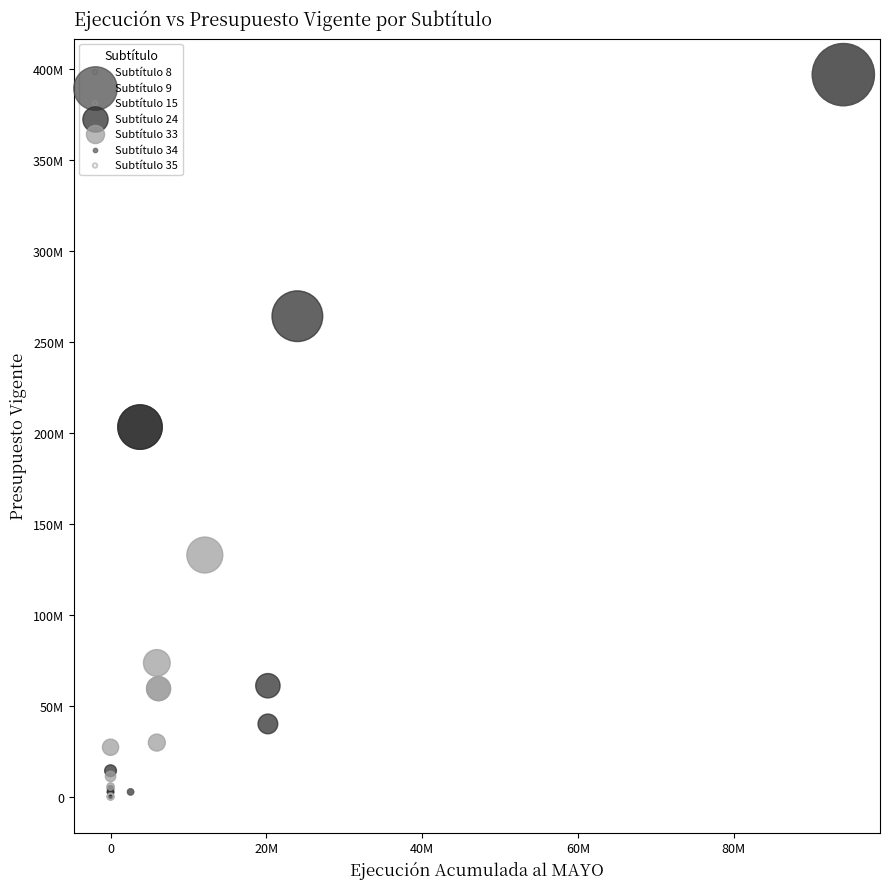

What are all the series names shown in the legend?

Subtítulo 8, Subtítulo 9, Subtítulo 15, Subtítulo 24, Subtítulo 33, Subtítulo 34, Subtítulo 35